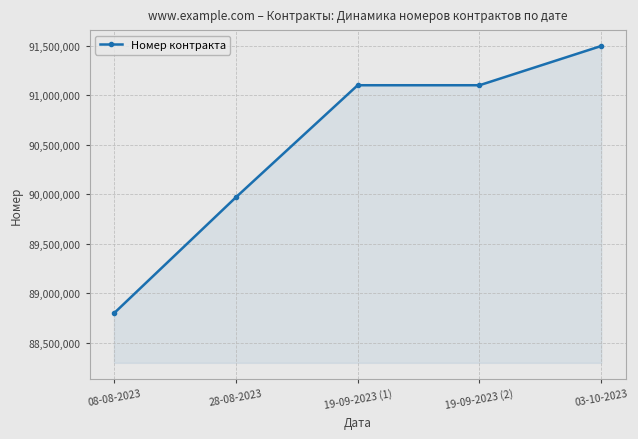

What is the minimum value shown in the chart?

88797430